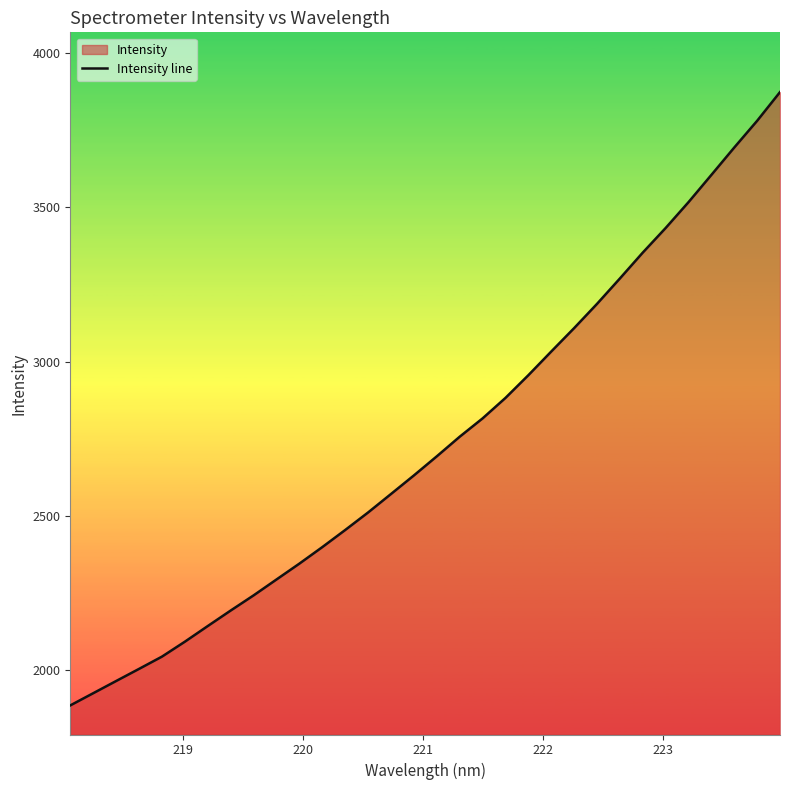

What is the greatest value displayed?

3874.0